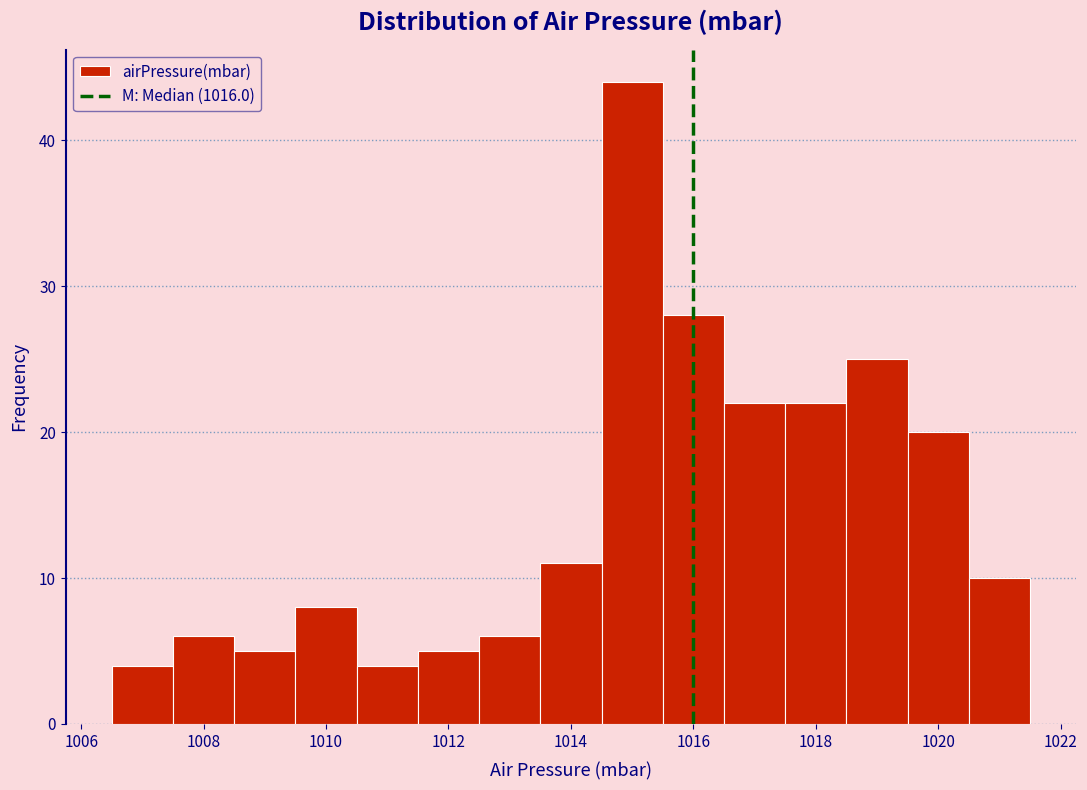

Over which range of the x-axis is the bar tallest?

1014.5 to 1015.5